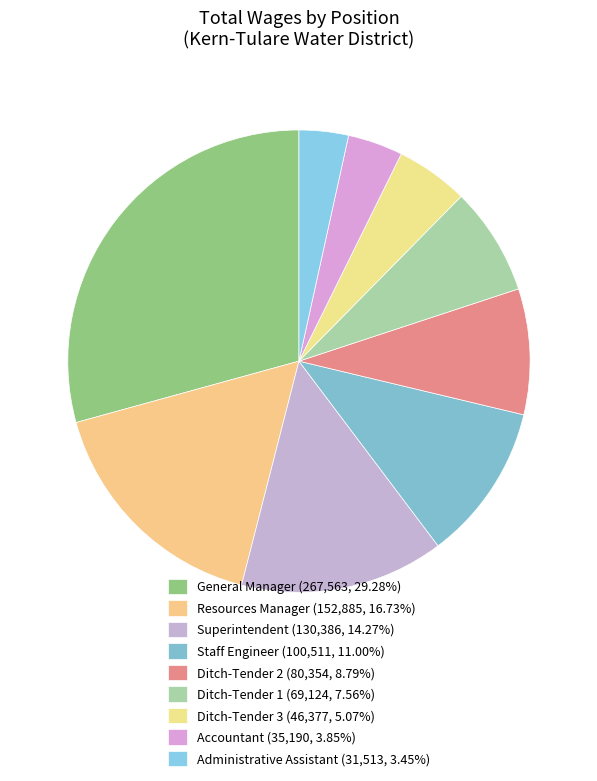

Does any single category account for the majority?

No